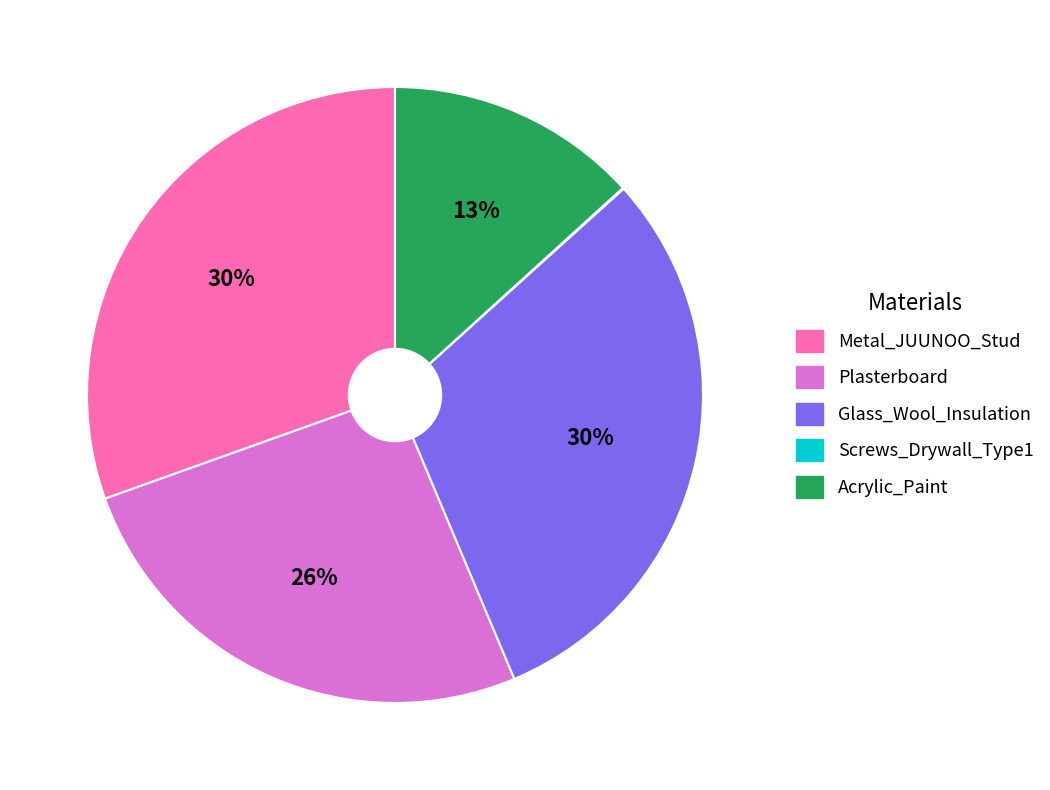

Do Glass_Wool_Insulation and Plasterboard together represent more than half of the pie?

Yes